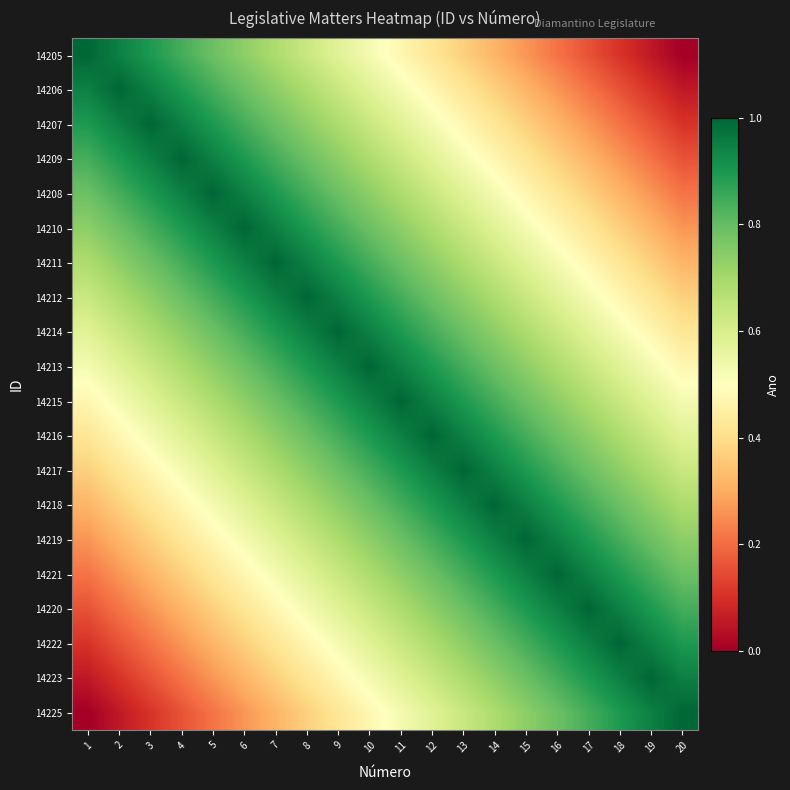

Reading right to left, transcribe all the data shown in this chart.

14205: 20=0.0	19=0.1	18=0.1	17=0.2	16=0.2	15=0.3	14=0.3	13=0.4	12=0.4	11=0.5	10=0.5	9=0.6	8=0.6	7=0.7	6=0.7	5=0.8	4=0.8	3=0.9	2=0.9	1=1.0
14206: 20=0.1	19=0.1	18=0.2	17=0.2	16=0.3	15=0.3	14=0.4	13=0.4	12=0.5	11=0.5	10=0.6	9=0.6	8=0.7	7=0.7	6=0.8	5=0.8	4=0.9	3=0.9	2=1.0	1=0.9
14207: 20=0.1	19=0.2	18=0.2	17=0.3	16=0.3	15=0.4	14=0.4	13=0.5	12=0.5	11=0.6	10=0.6	9=0.7	8=0.7	7=0.8	6=0.8	5=0.9	4=0.9	3=1.0	2=0.9	1=0.9
14209: 20=0.2	19=0.2	18=0.3	17=0.3	16=0.4	15=0.4	14=0.5	13=0.5	12=0.6	11=0.6	10=0.7	9=0.7	8=0.8	7=0.8	6=0.9	5=0.9	4=1.0	3=0.9	2=0.9	1=0.8
14208: 20=0.2	19=0.3	18=0.3	17=0.4	16=0.4	15=0.5	14=0.5	13=0.6	12=0.6	11=0.7	10=0.7	9=0.8	8=0.8	7=0.9	6=0.9	5=1.0	4=0.9	3=0.9	2=0.8	1=0.8
14210: 20=0.3	19=0.3	18=0.4	17=0.4	16=0.5	15=0.5	14=0.6	13=0.6	12=0.7	11=0.7	10=0.8	9=0.8	8=0.9	7=0.9	6=1.0	5=0.9	4=0.9	3=0.8	2=0.8	1=0.7
14211: 20=0.3	19=0.4	18=0.4	17=0.5	16=0.5	15=0.6	14=0.6	13=0.7	12=0.7	11=0.8	10=0.8	9=0.9	8=0.9	7=1.0	6=0.9	5=0.9	4=0.8	3=0.8	2=0.7	1=0.7
14212: 20=0.4	19=0.4	18=0.5	17=0.5	16=0.6	15=0.6	14=0.7	13=0.7	12=0.8	11=0.8	10=0.9	9=0.9	8=1.0	7=0.9	6=0.9	5=0.8	4=0.8	3=0.7	2=0.7	1=0.6
14214: 20=0.4	19=0.5	18=0.5	17=0.6	16=0.6	15=0.7	14=0.7	13=0.8	12=0.8	11=0.9	10=0.9	9=1.0	8=0.9	7=0.9	6=0.8	5=0.8	4=0.7	3=0.7	2=0.6	1=0.6
14213: 20=0.5	19=0.5	18=0.6	17=0.6	16=0.7	15=0.7	14=0.8	13=0.8	12=0.9	11=0.9	10=1.0	9=0.9	8=0.9	7=0.8	6=0.8	5=0.7	4=0.7	3=0.6	2=0.6	1=0.5
14215: 20=0.5	19=0.6	18=0.6	17=0.7	16=0.7	15=0.8	14=0.8	13=0.9	12=0.9	11=1.0	10=0.9	9=0.9	8=0.8	7=0.8	6=0.7	5=0.7	4=0.6	3=0.6	2=0.5	1=0.5
14216: 20=0.6	19=0.6	18=0.7	17=0.7	16=0.8	15=0.8	14=0.9	13=0.9	12=1.0	11=0.9	10=0.9	9=0.8	8=0.8	7=0.7	6=0.7	5=0.6	4=0.6	3=0.5	2=0.5	1=0.4
14217: 20=0.6	19=0.7	18=0.7	17=0.8	16=0.8	15=0.9	14=0.9	13=1.0	12=0.9	11=0.9	10=0.8	9=0.8	8=0.7	7=0.7	6=0.6	5=0.6	4=0.5	3=0.5	2=0.4	1=0.4
14218: 20=0.7	19=0.7	18=0.8	17=0.8	16=0.9	15=0.9	14=1.0	13=0.9	12=0.9	11=0.8	10=0.8	9=0.7	8=0.7	7=0.6	6=0.6	5=0.5	4=0.5	3=0.4	2=0.4	1=0.3
14219: 20=0.7	19=0.8	18=0.8	17=0.9	16=0.9	15=1.0	14=0.9	13=0.9	12=0.8	11=0.8	10=0.7	9=0.7	8=0.6	7=0.6	6=0.5	5=0.5	4=0.4	3=0.4	2=0.3	1=0.3
14221: 20=0.8	19=0.8	18=0.9	17=0.9	16=1.0	15=0.9	14=0.9	13=0.8	12=0.8	11=0.7	10=0.7	9=0.6	8=0.6	7=0.5	6=0.5	5=0.4	4=0.4	3=0.3	2=0.3	1=0.2
14220: 20=0.8	19=0.9	18=0.9	17=1.0	16=0.9	15=0.9	14=0.8	13=0.8	12=0.7	11=0.7	10=0.6	9=0.6	8=0.5	7=0.5	6=0.4	5=0.4	4=0.3	3=0.3	2=0.2	1=0.2
14222: 20=0.9	19=0.9	18=1.0	17=0.9	16=0.9	15=0.8	14=0.8	13=0.7	12=0.7	11=0.6	10=0.6	9=0.5	8=0.5	7=0.4	6=0.4	5=0.3	4=0.3	3=0.2	2=0.2	1=0.1
14223: 20=0.9	19=1.0	18=0.9	17=0.9	16=0.8	15=0.8	14=0.7	13=0.7	12=0.6	11=0.6	10=0.5	9=0.5	8=0.4	7=0.4	6=0.3	5=0.3	4=0.2	3=0.2	2=0.1	1=0.1
14225: 20=1.0	19=0.9	18=0.9	17=0.8	16=0.8	15=0.7	14=0.7	13=0.6	12=0.6	11=0.5	10=0.5	9=0.4	8=0.4	7=0.3	6=0.3	5=0.2	4=0.2	3=0.1	2=0.1	1=0.0